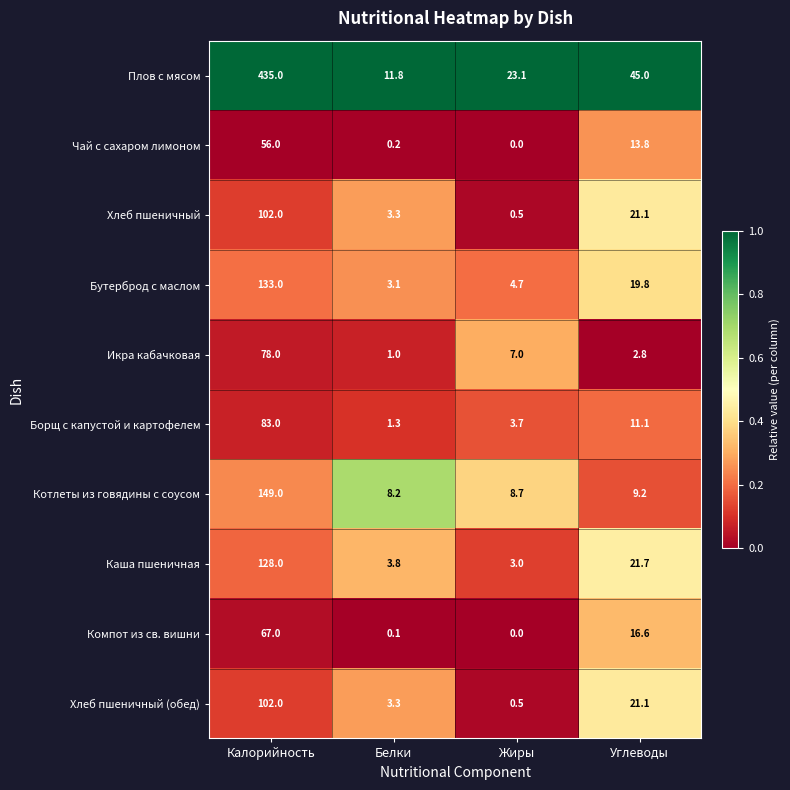

Which series has the largest total across all categories?

Плов с мясом